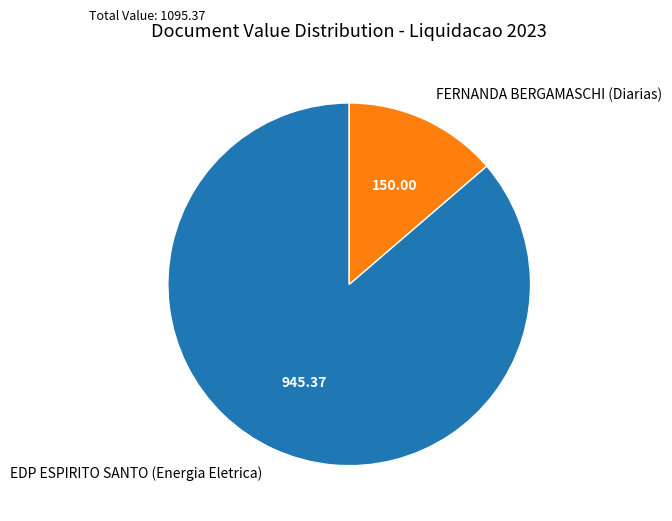

Which category has the biggest portion of the pie?

EDP ESPIRITO SANTO (Energia Eletrica)